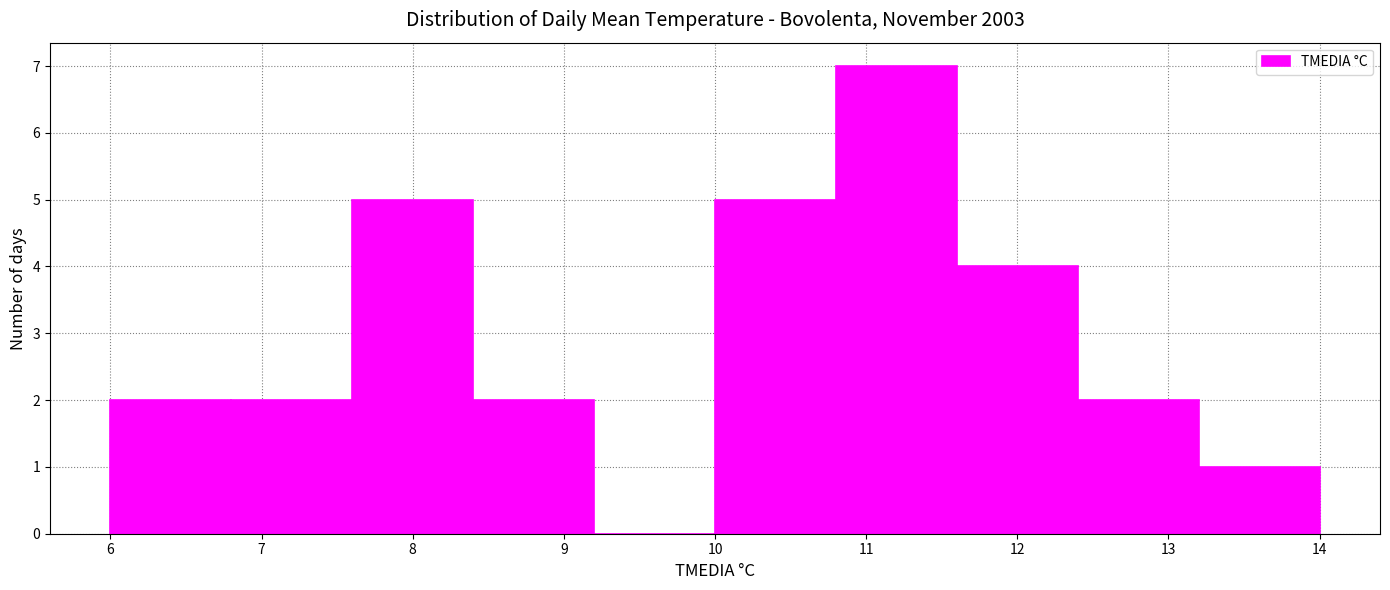

Over which range of the x-axis is the bar tallest?

10.8 to 11.6